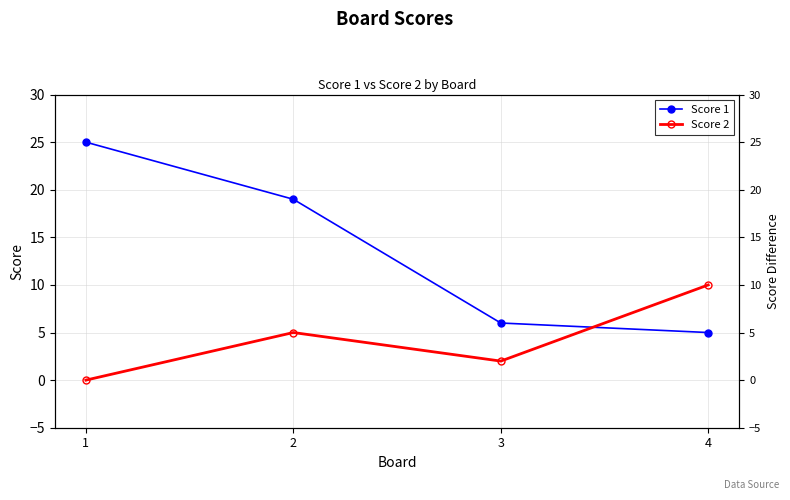

How many values in the Score 1 series are below 19?

2